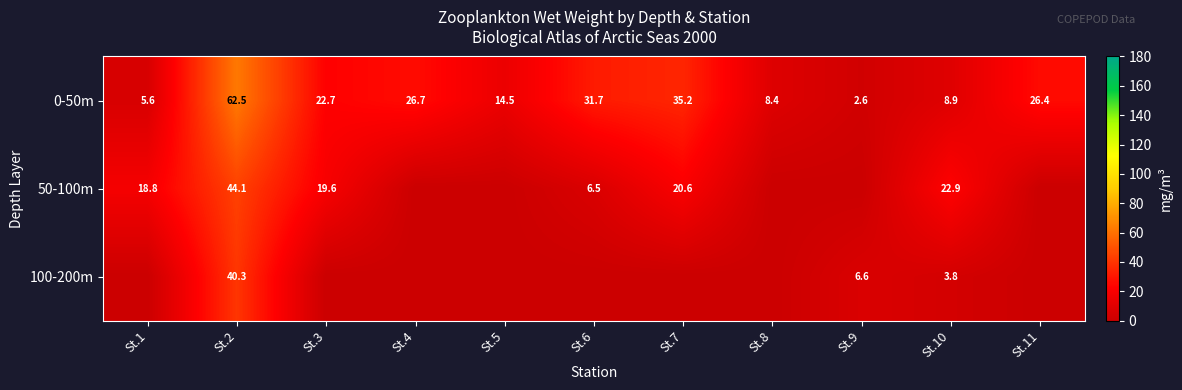

True or false: 0-50m has a value of 0.6 at St.9.

False